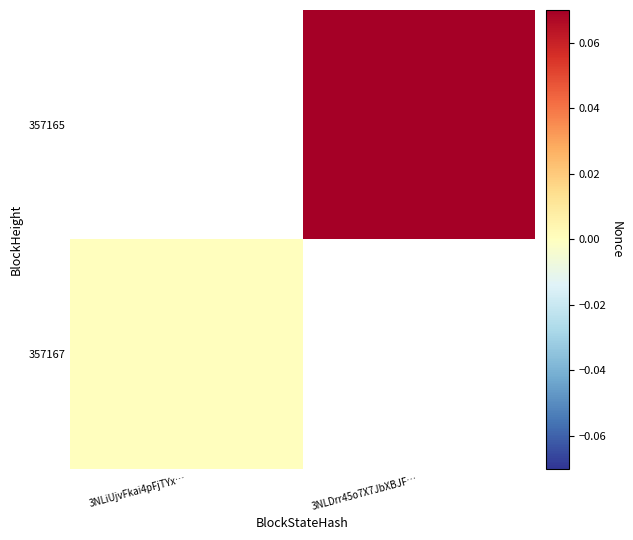

The value of 357165 at 3NLDrr45o7X7JbXBJF… is 0.9. True or false?

False